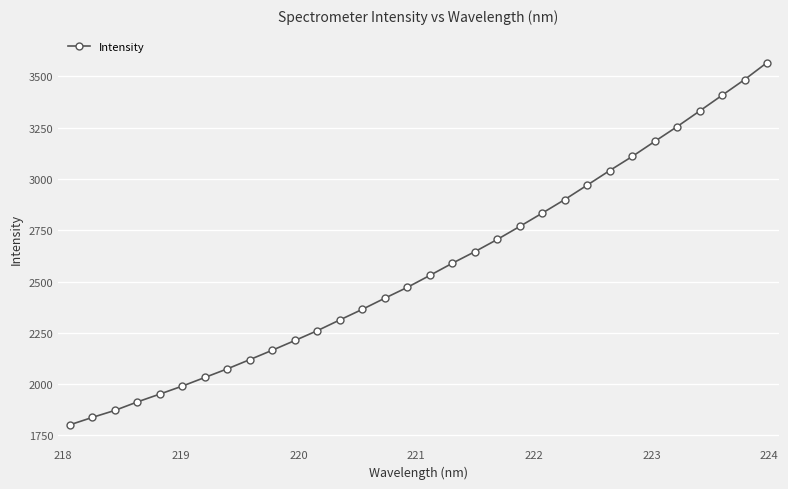

What is the sum of all values?

82129.4